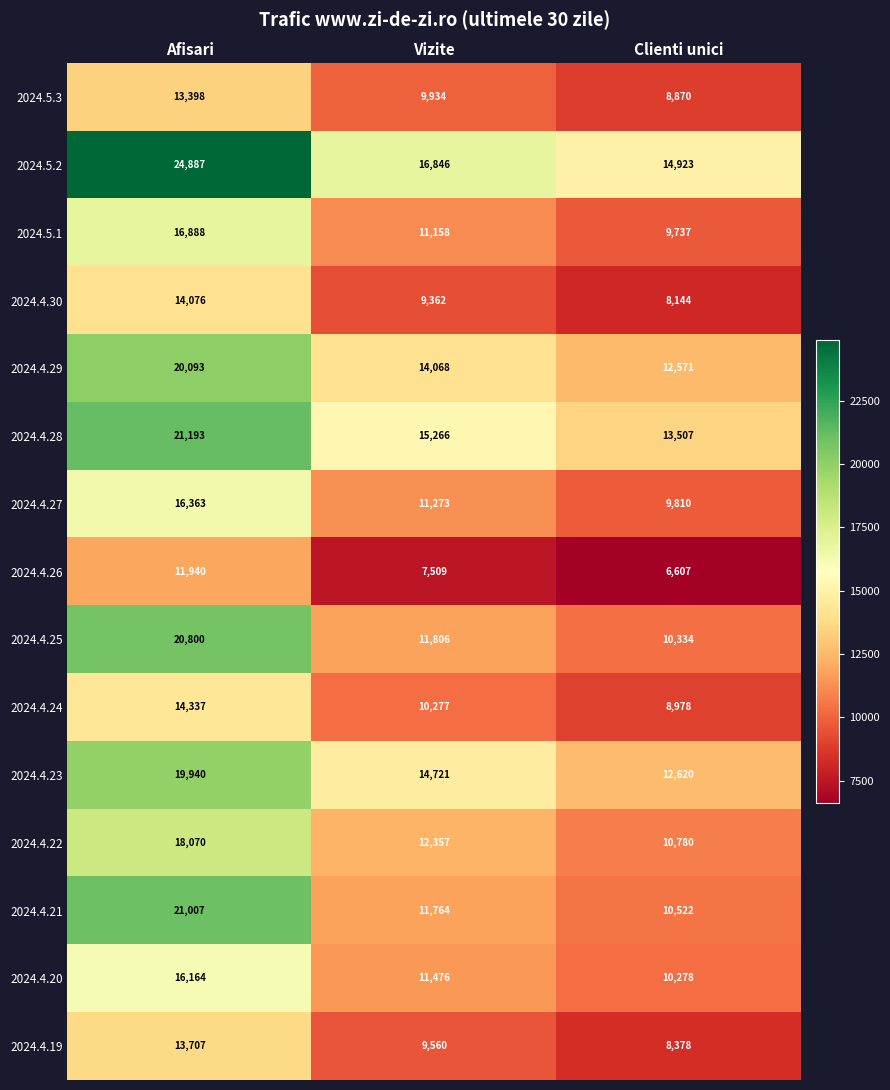

The value of 2024.4.22 at Clienti unici is 10780. True or false?

True